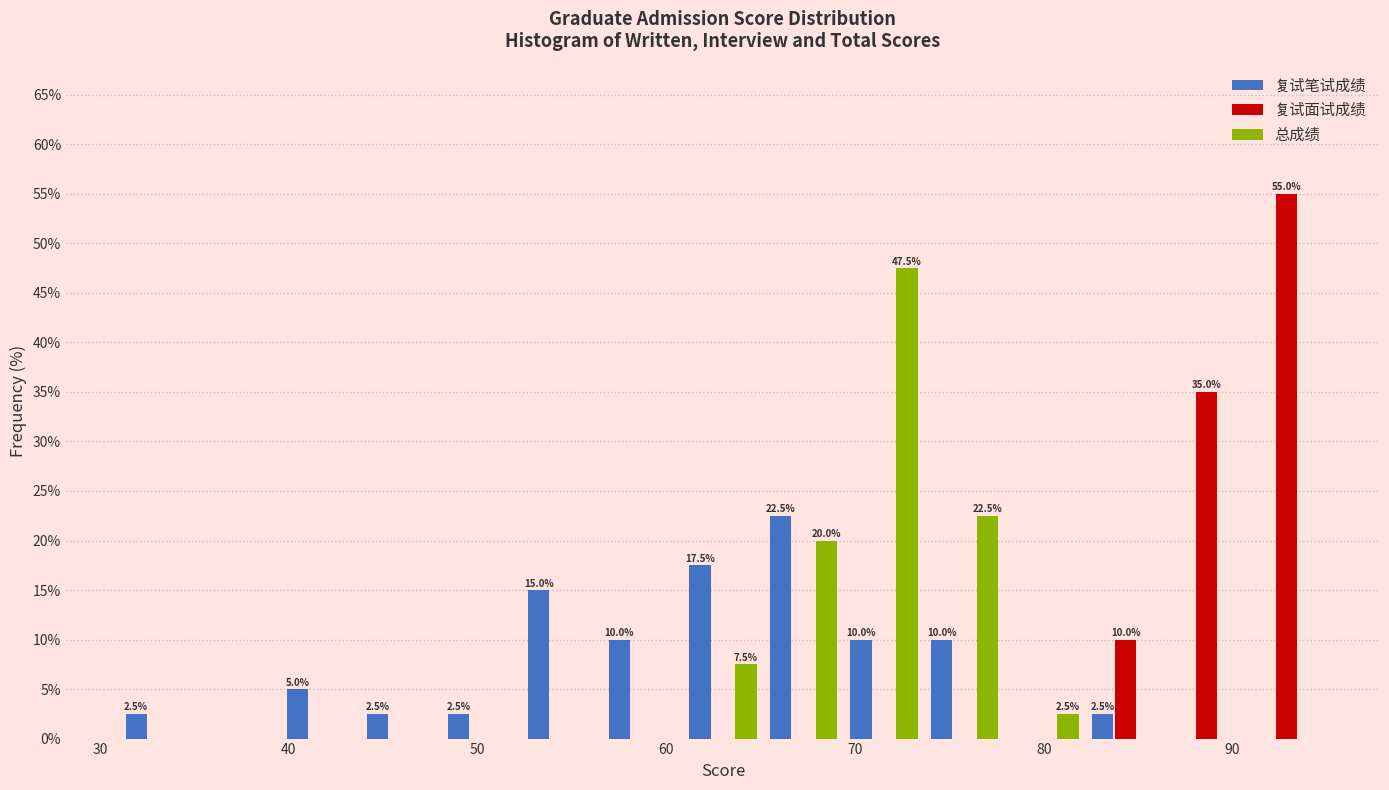

In the 复试笔试成绩 series, which range on the x-axis has the tallest bar?

65 to 69